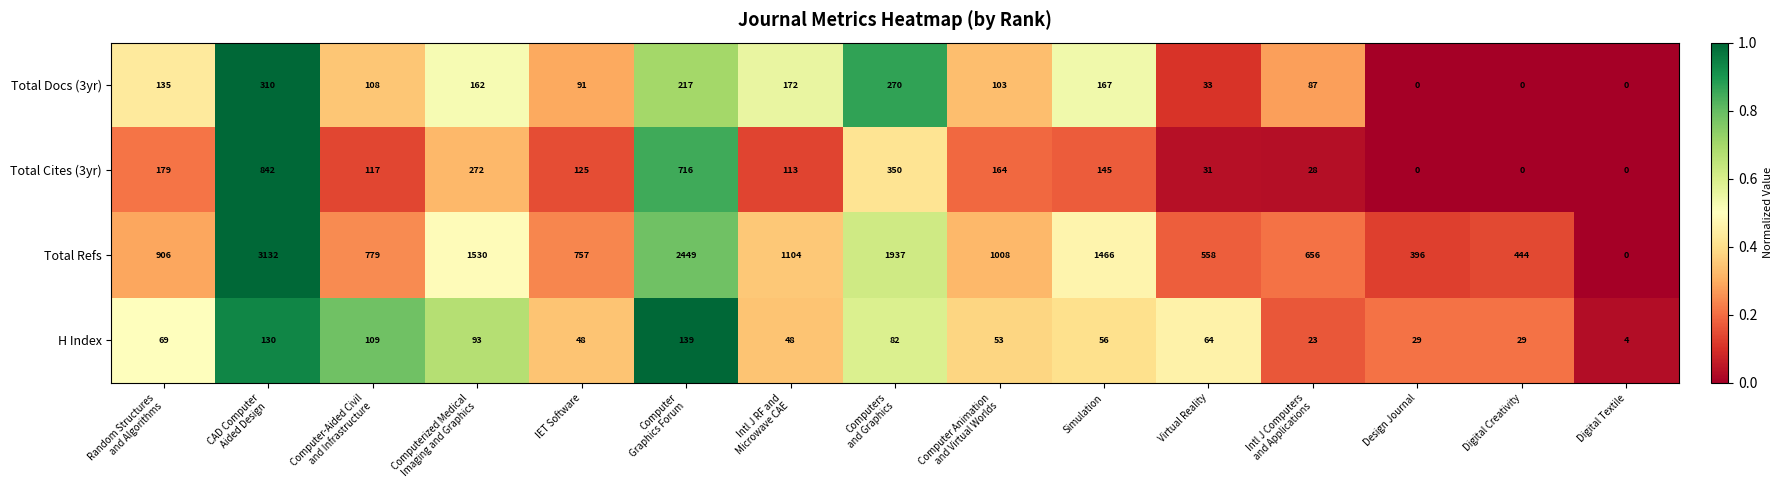

Which series has the largest range (max minus min)?

Total Refs